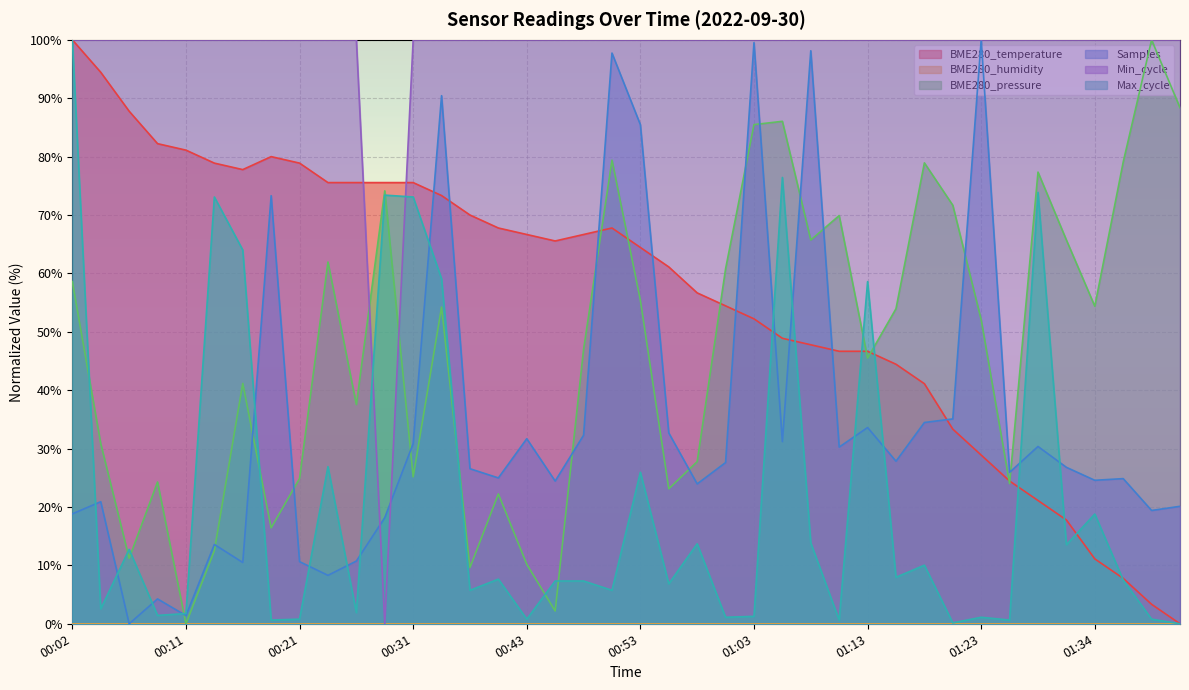

How many intersections are there between Samples and BME280_temperature?

9